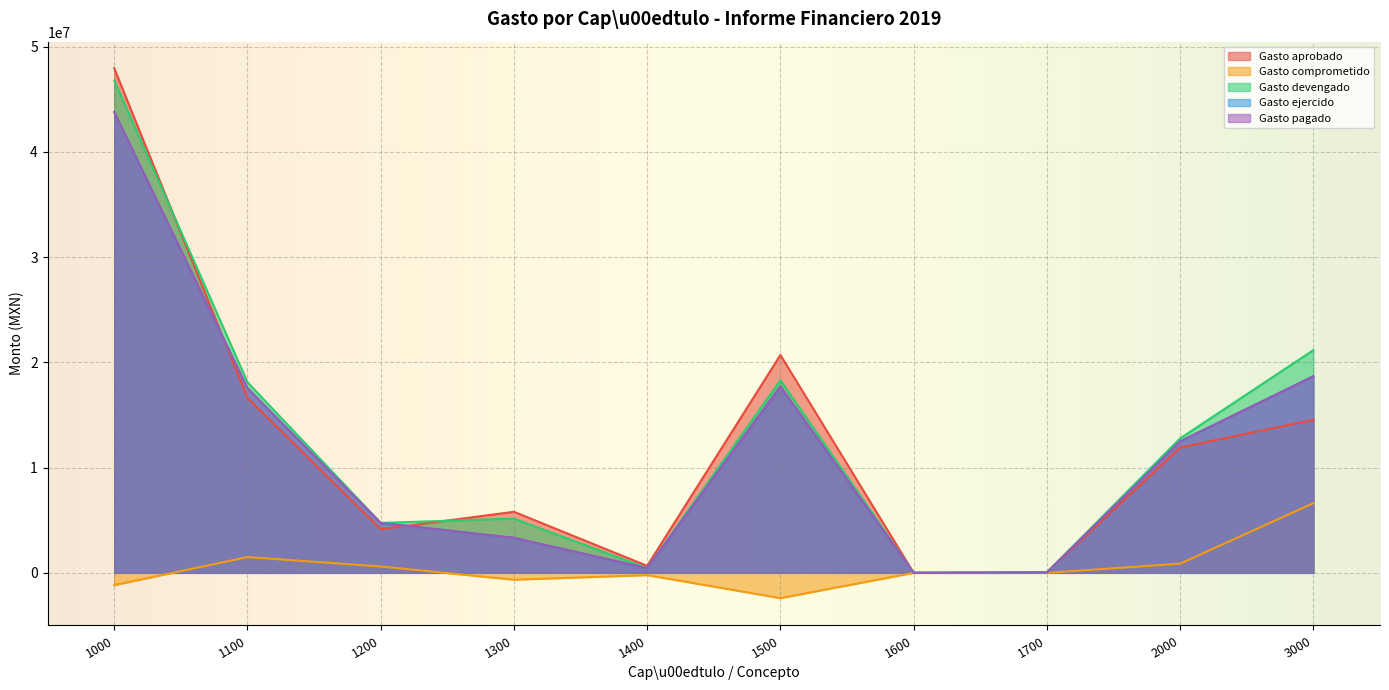

True or false: Gasto devengado has more than 1 interior local peaks.

True